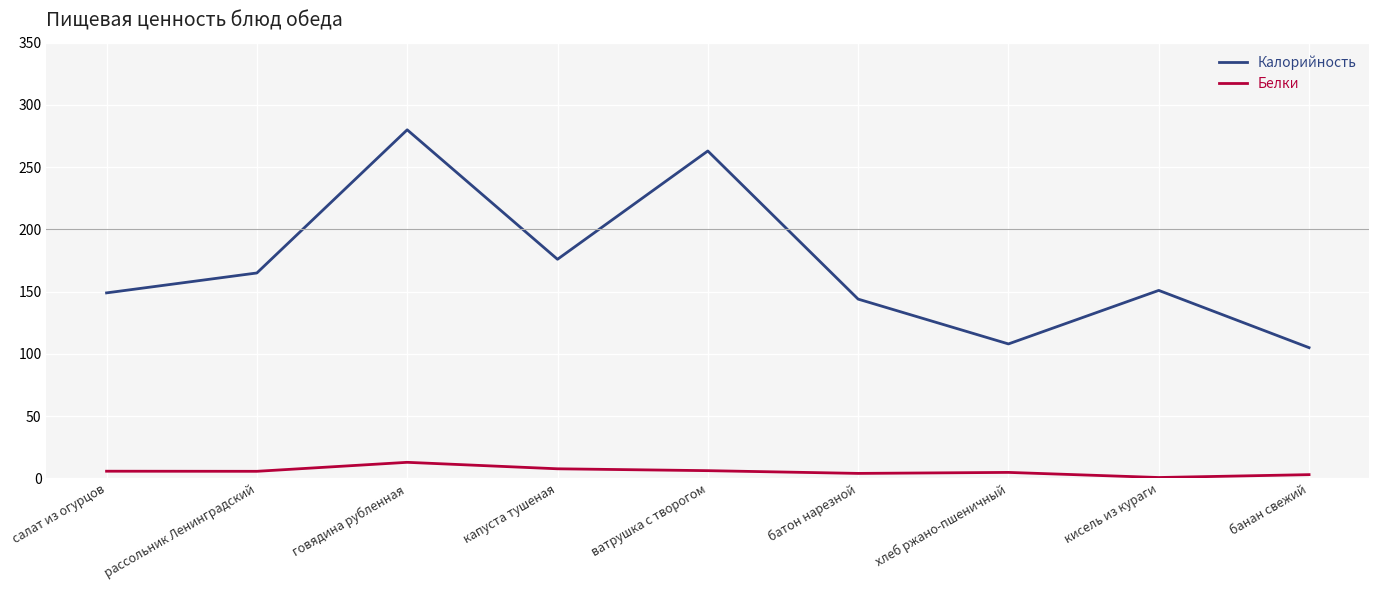

What are all the series names shown in the legend?

Калорийность, Белки